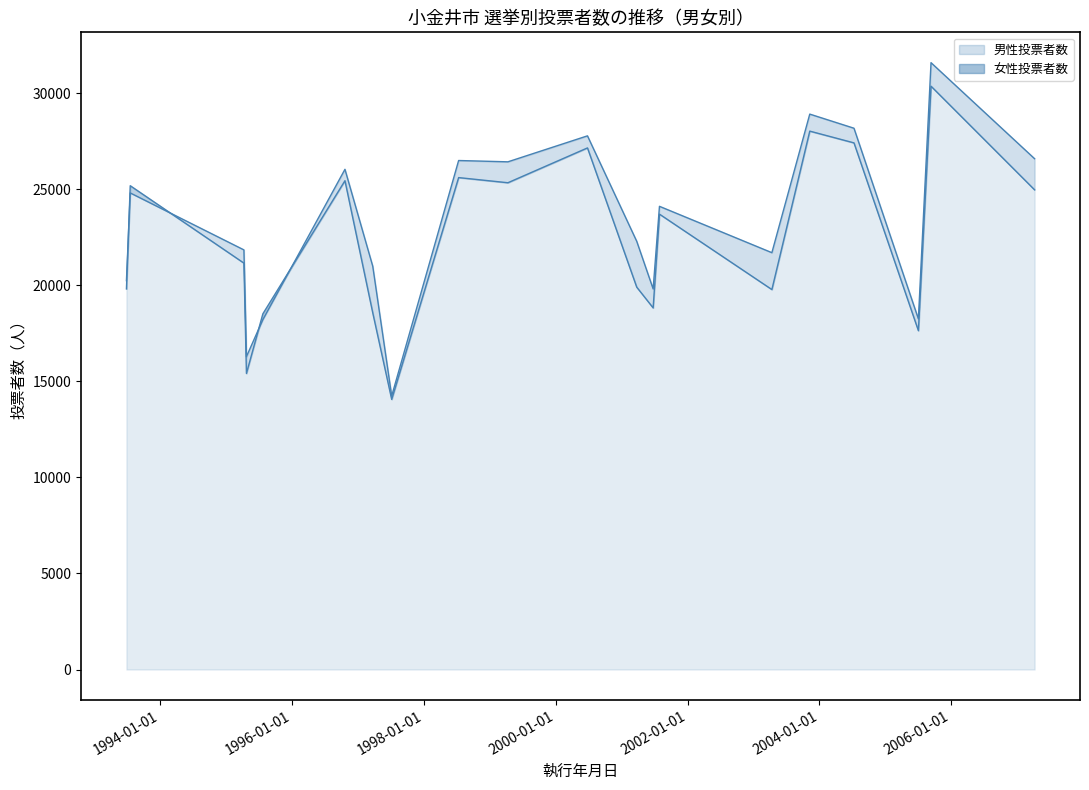

Reading right to left, list all the values displayed in this chart.

男性投票者数: 24969	30364	17637	27413	28025	19778	23703	18823	19903	27151	25338	25606	14060	18566	25443	18514	15411	21154	25184	19813
女性投票者数: 26589	31588	18250	28176	28911	21698	24111	19811	22290	27779	26427	26495	14237	20995	26037	18214	16285	21843	24807	20241